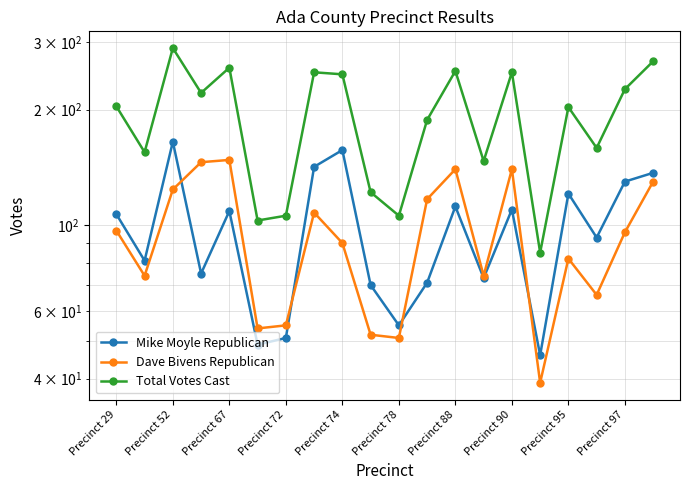

How many lines are shown in the chart?

3